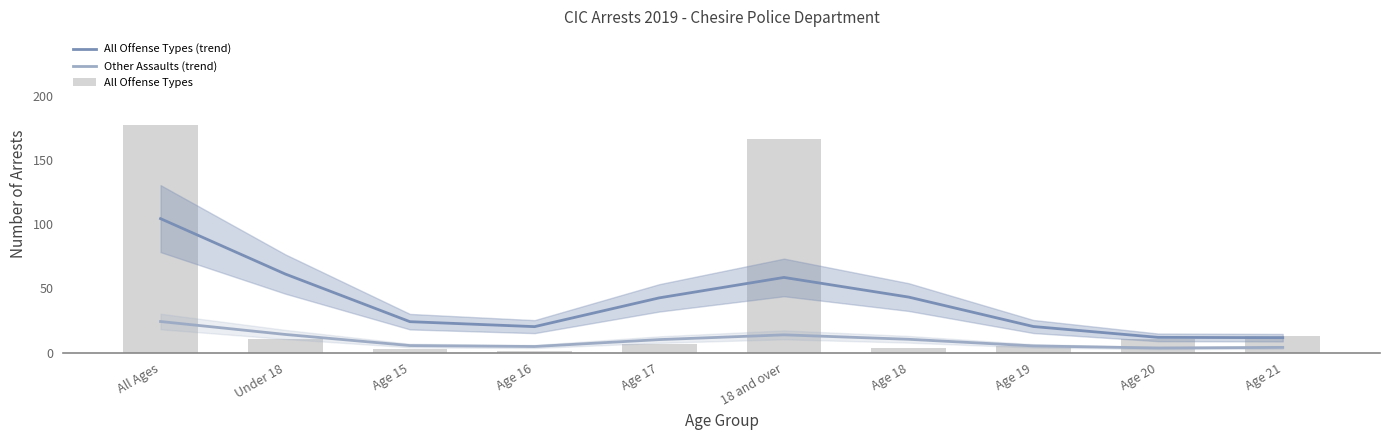

At which label does All Offense Types reach its minimum?

Age 16